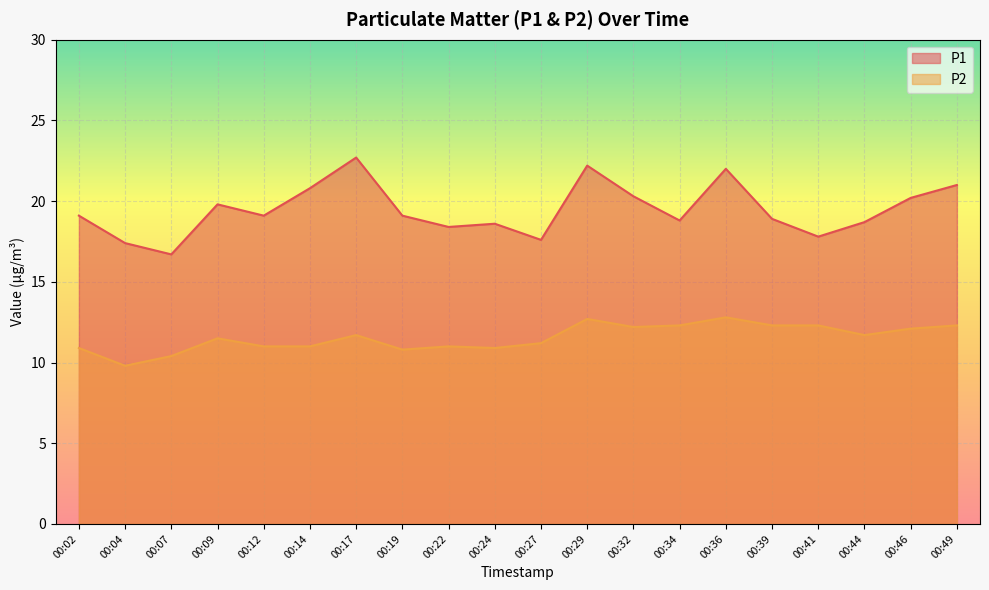

True or false: P1 and P2 intersect in this chart.

False